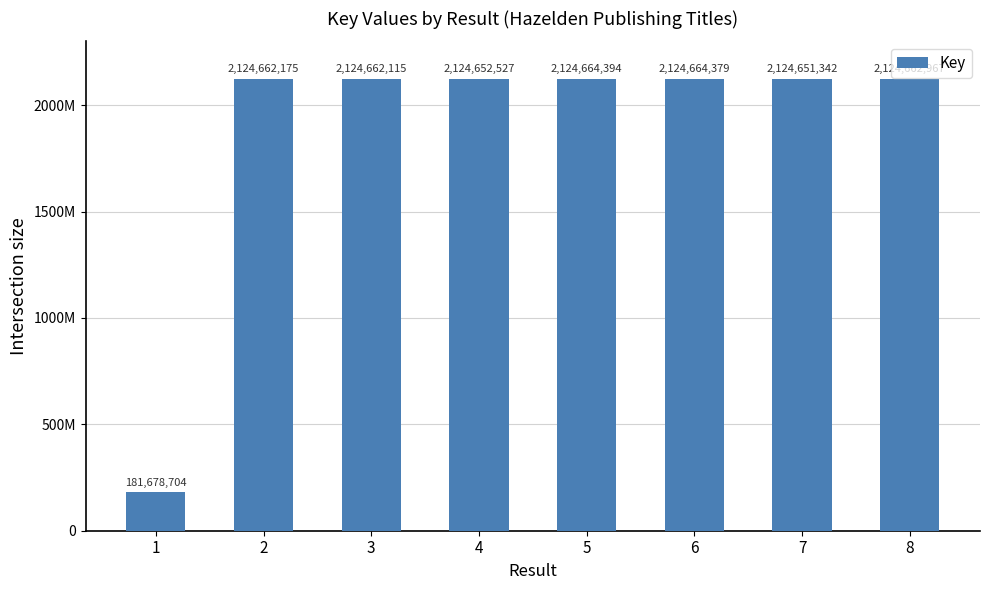

Does the chart contain stacked bars?

No